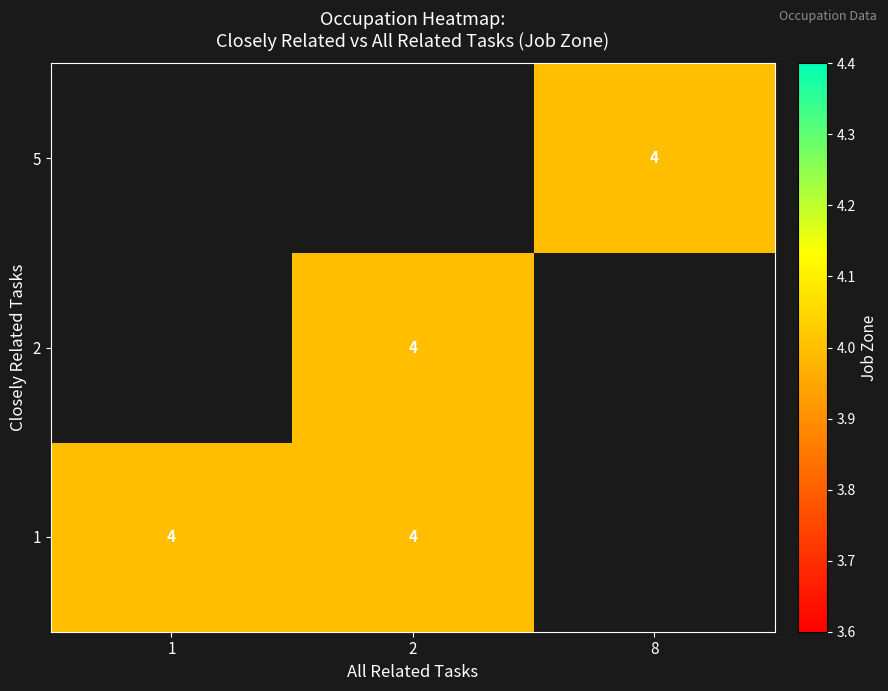

How many series are shown in this chart?

3